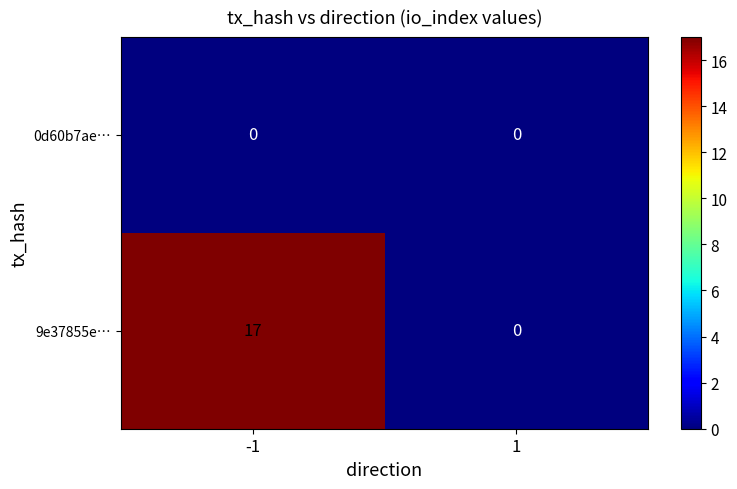

At which category is the sum across all series the highest?

-1